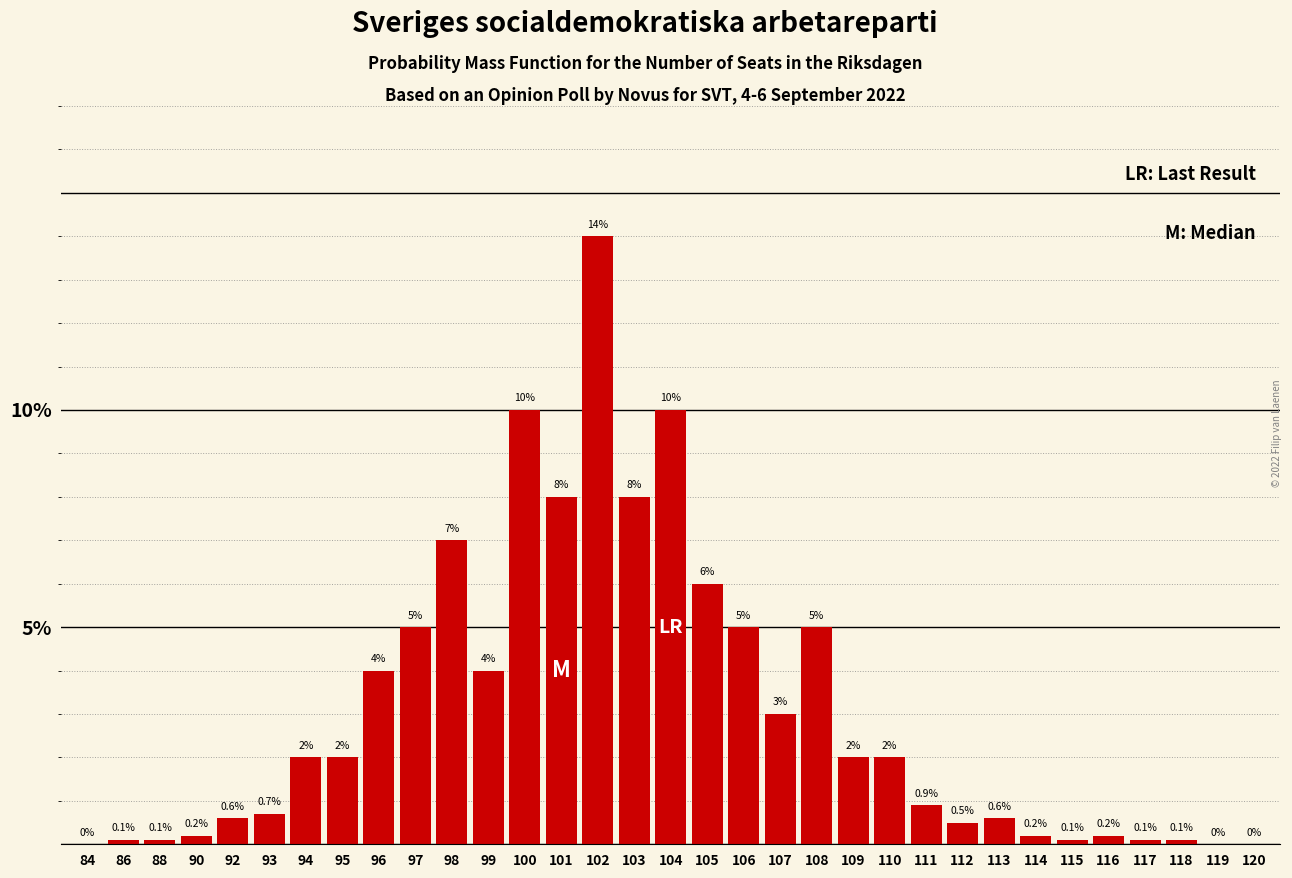

Reading right to left, what are all the values shown in this chart?

120=0.0	119=0.0	118=0.1	117=0.1	116=0.2	115=0.1	114=0.2	113=0.6	112=0.5	111=0.9	110=2.0	109=2.0	108=5.0	107=3.0	106=5.0	105=6.0	104=10.0	103=8.0	102=14.0	101=8.0	100=10.0	99=4.0	98=7.0	97=5.0	96=4.0	95=2.0	94=2.0	93=0.7	92=0.6	90=0.2	88=0.1	86=0.1	84=0.0